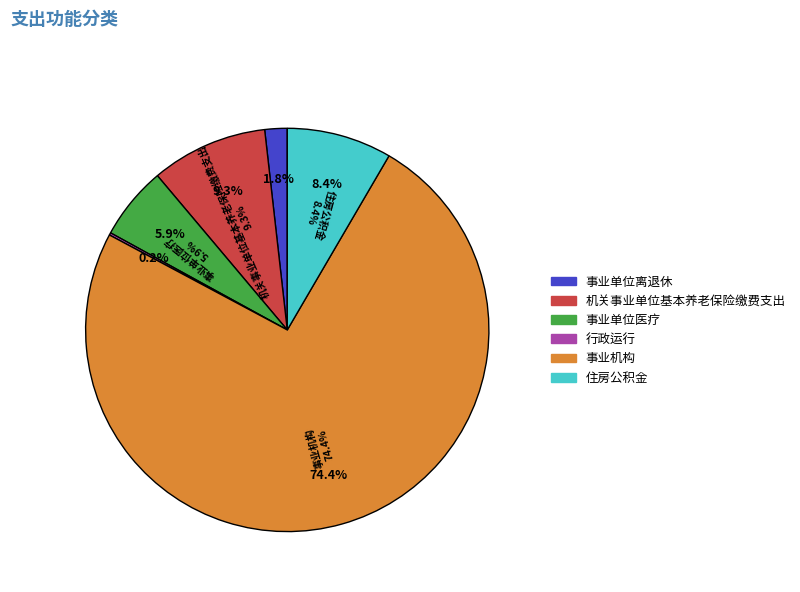

Which slice is the smallest?

行政运行